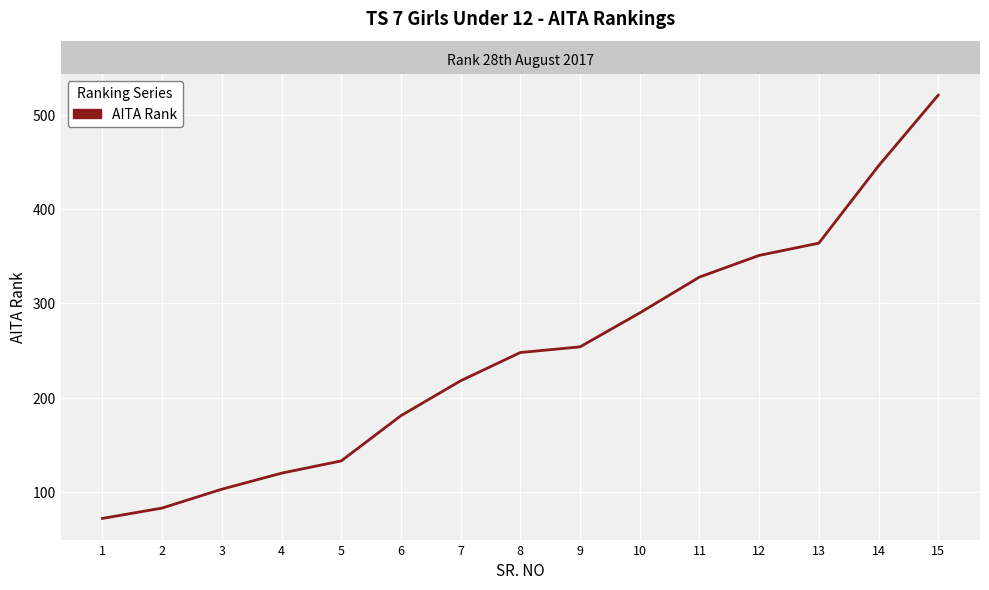

Read the value at 13.

364